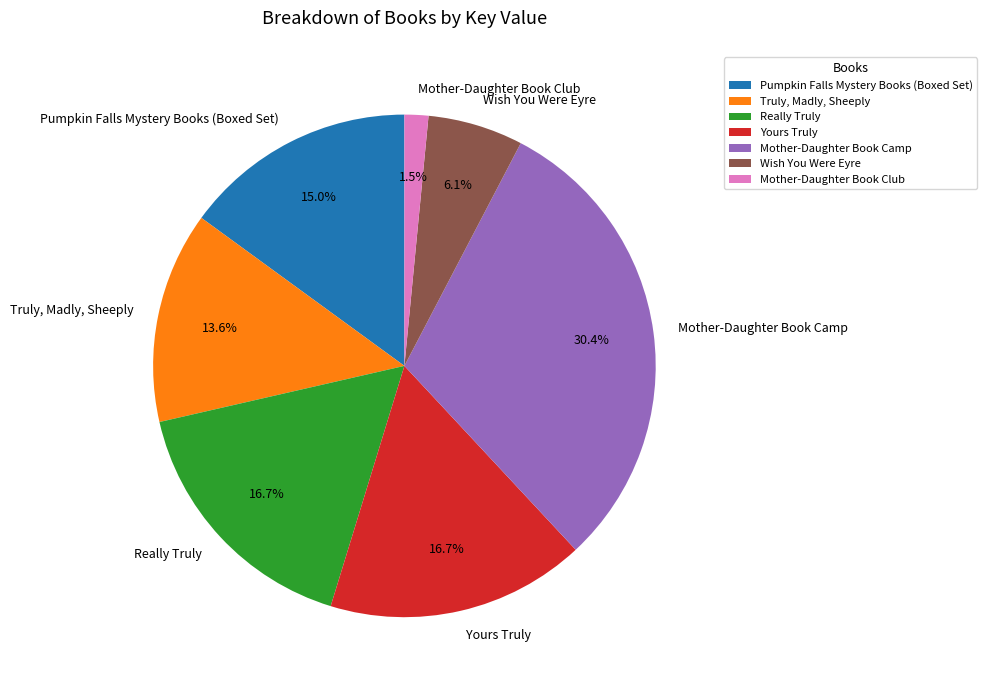

The Really Truly slice represents 17% of the pie. True or false?

True